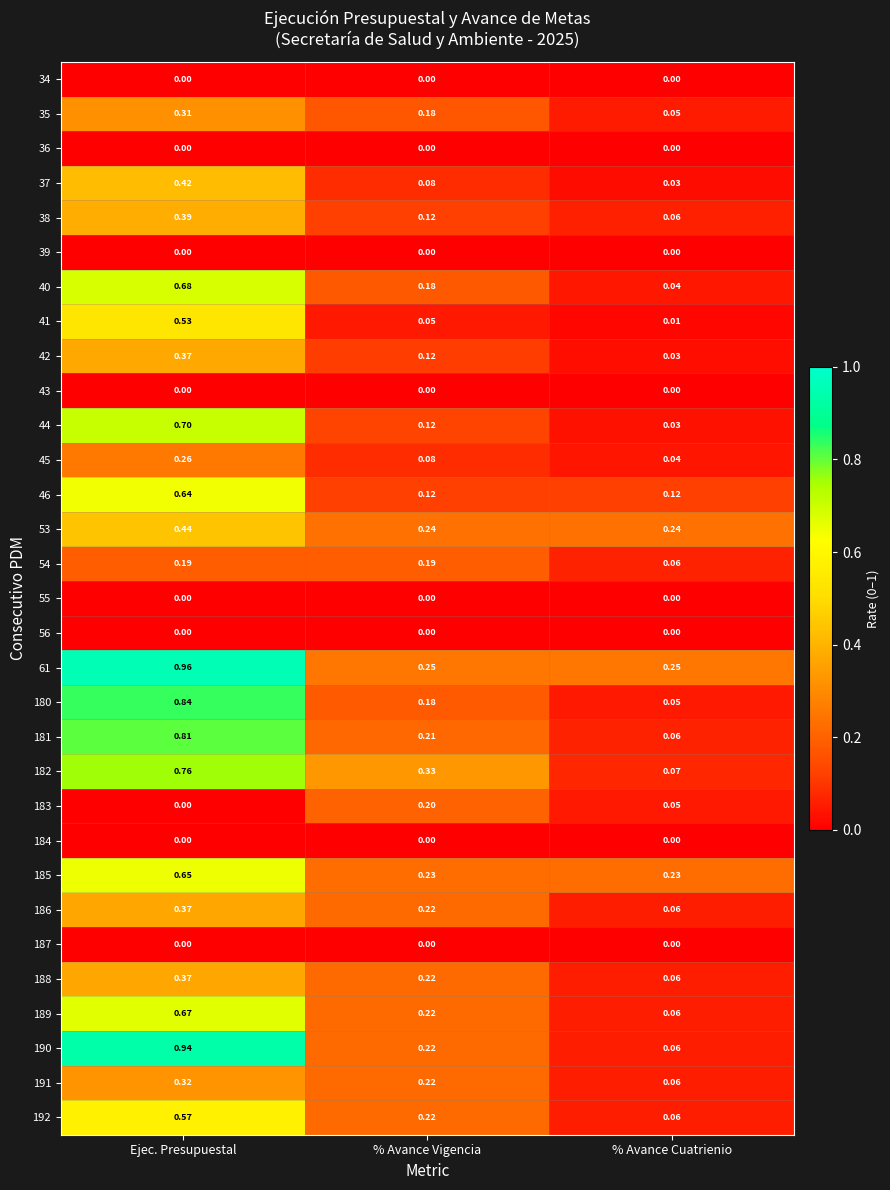

At which label does 180 reach its minimum?

% Avance Cuatrienio